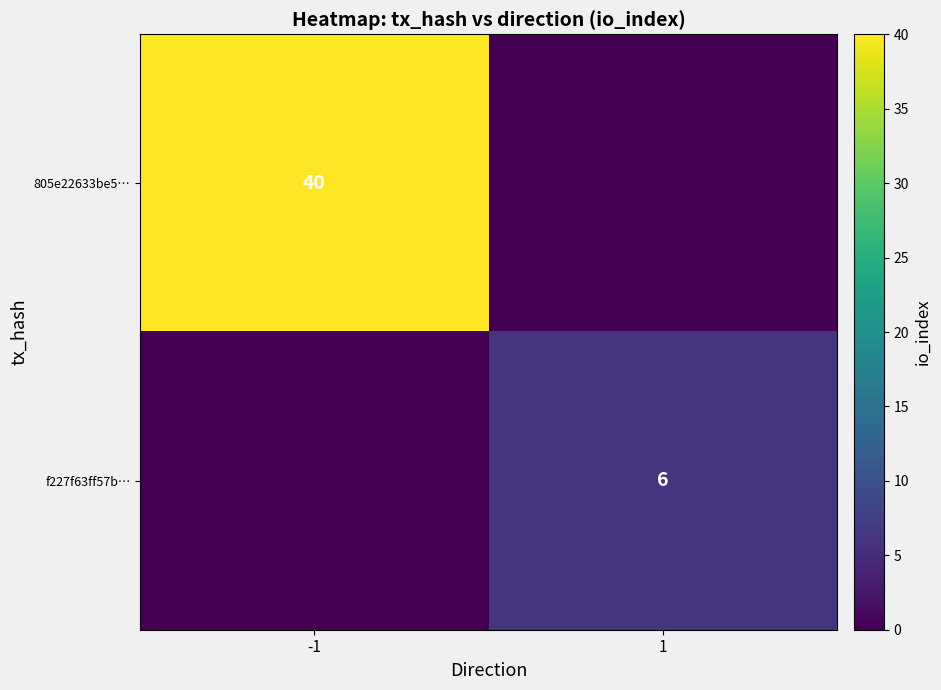

Is it true that 805e22633be5… equals 40 at -1?

True